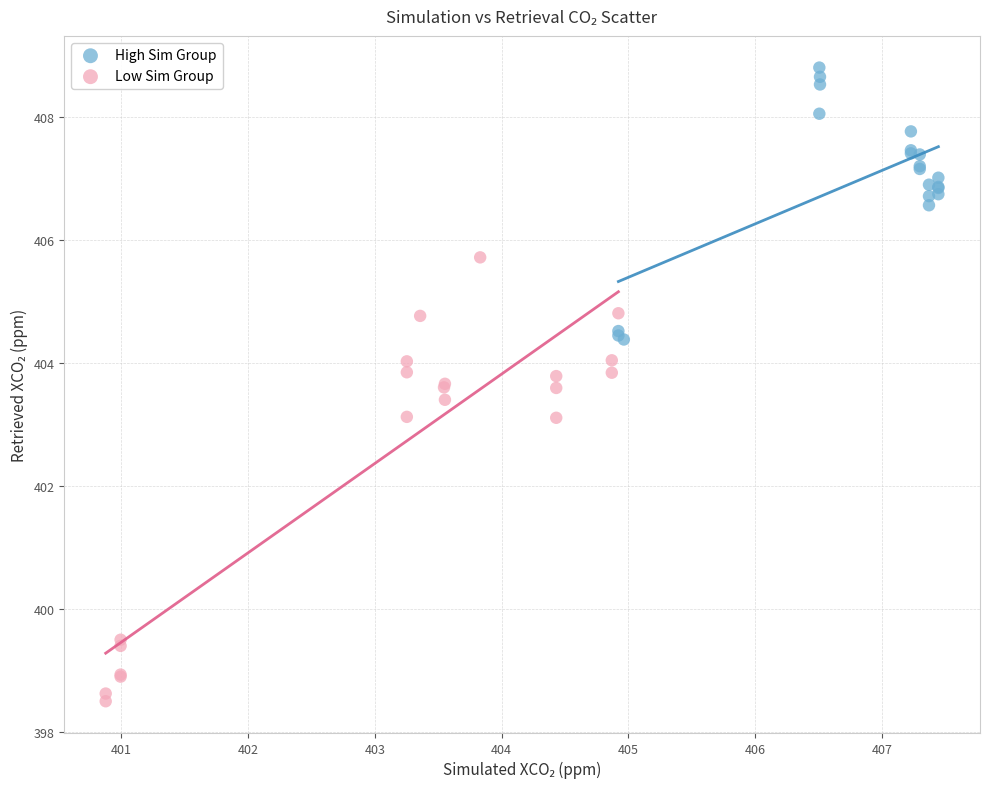

Which series contains the highest Y value?

High Sim Group